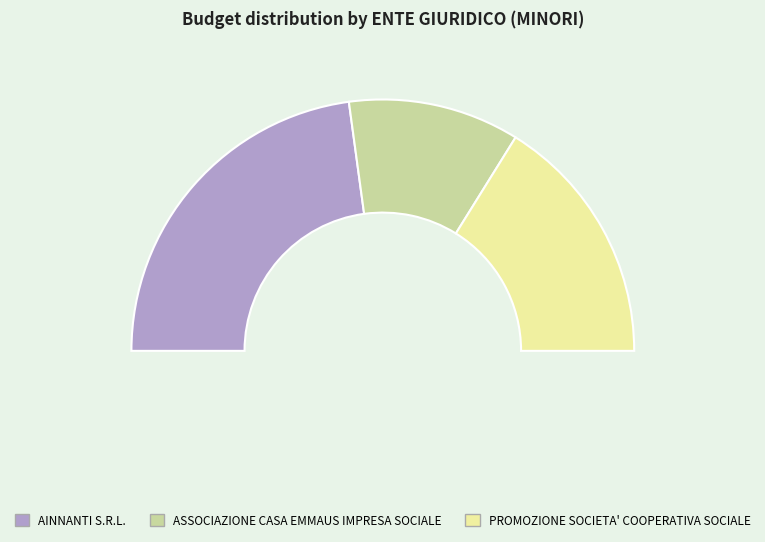

To the nearest percent, what is the combined percentage of AINNANTI S.R.L. and ASSOCIAZIONE CASA EMMAUS IMPRESA SOCIALE?

68%